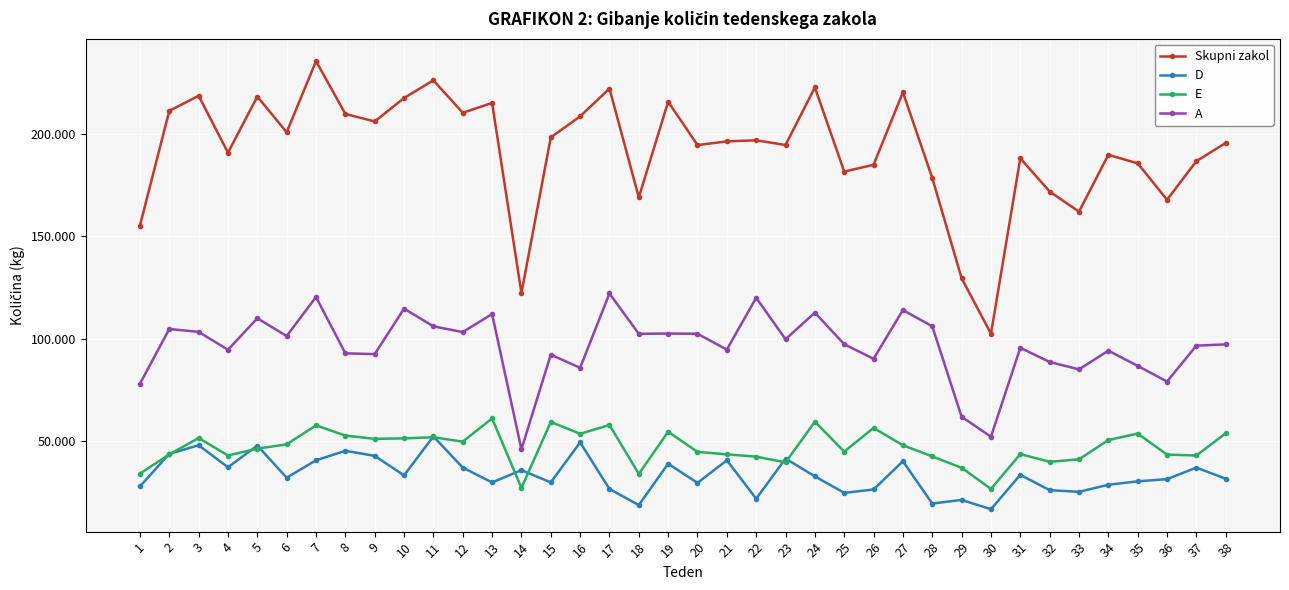

What are all the series names shown in the legend?

Skupni zakol, D, E, A